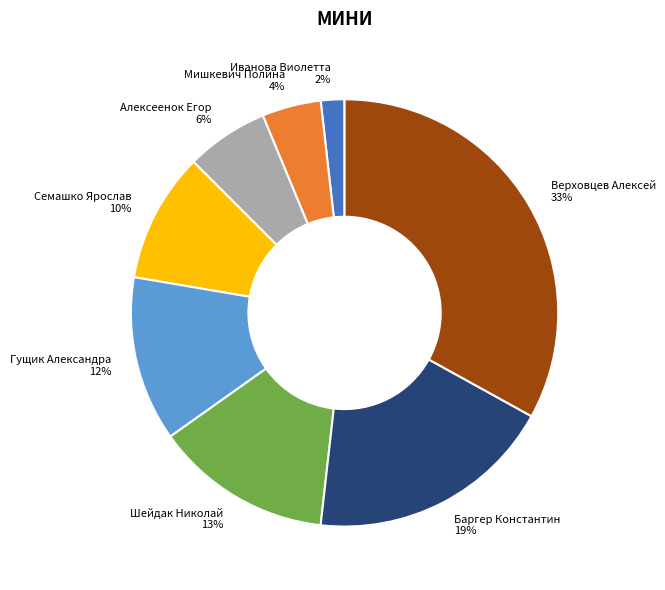

To the nearest percent, what is the difference between the Шейдак Николай and Алексеенок Егор slice percentages?

7%